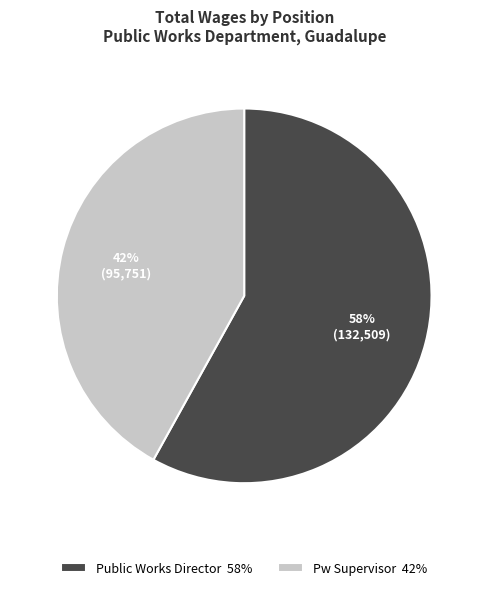

To the nearest percent, what is the difference between the Pw Supervisor and Public Works Director slice percentages?

16%